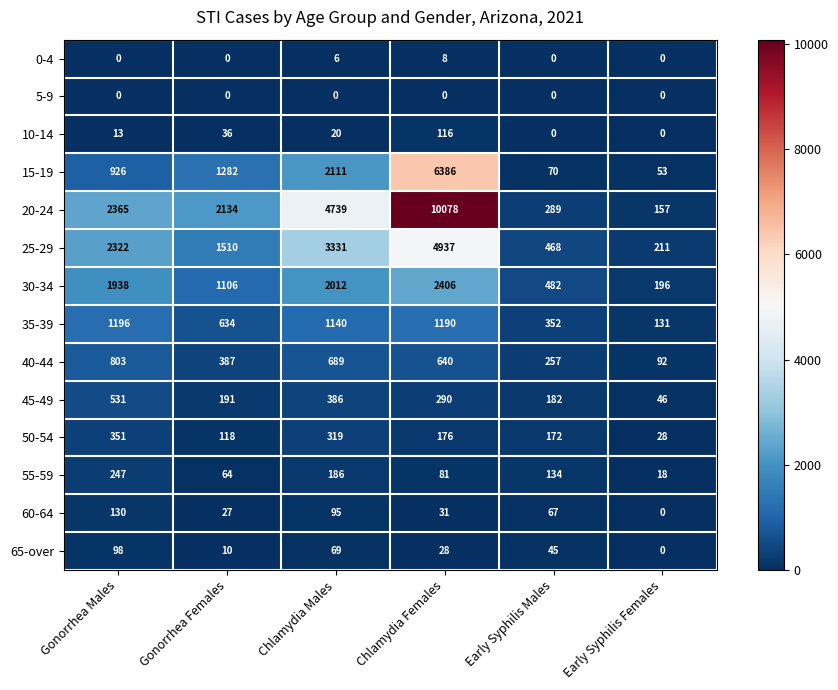

List the labels in order of 45-49 value, largest first.

Gonorrhea Males, Chlamydia Males, Chlamydia Females, Gonorrhea Females, Early Syphilis Males, Early Syphilis Females